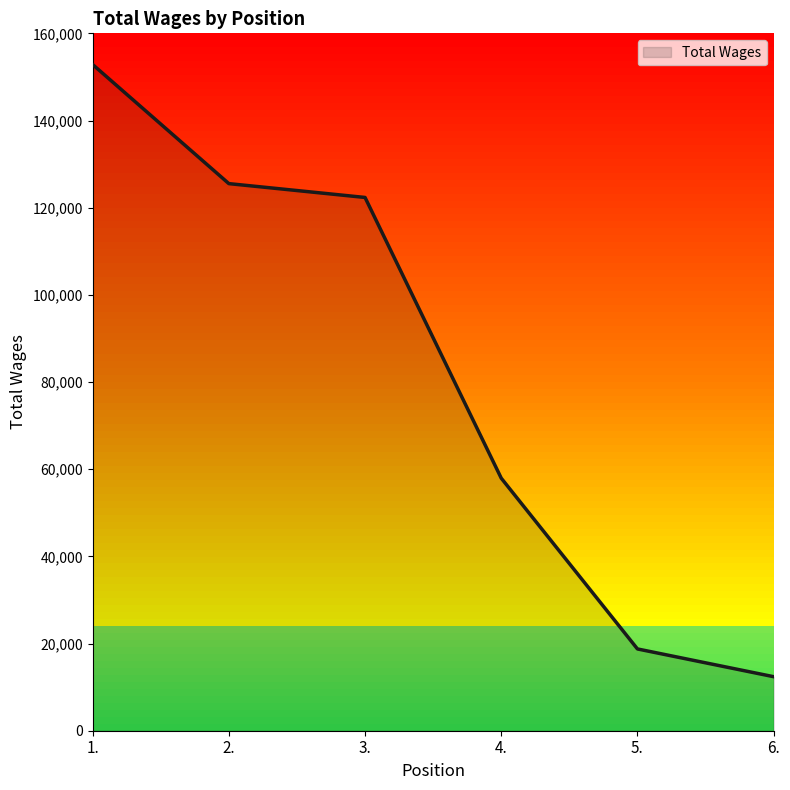

The chart shows a value of 83116 at 2.. True or false?

False